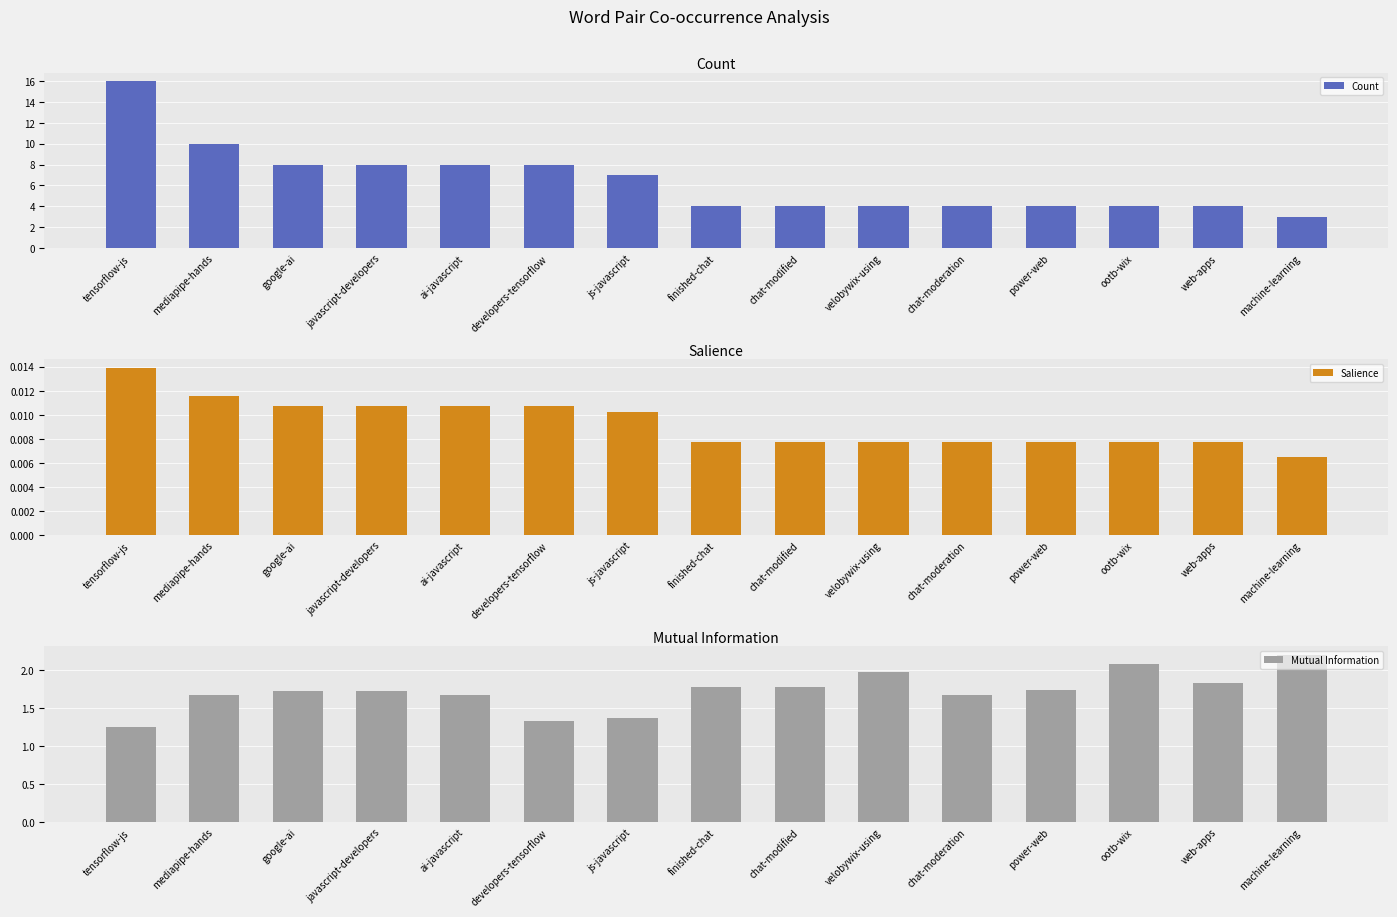

Reading right to left, list all the values displayed in this chart.

Count: 3.0	4.0	4.0	4.0	4.0	4.0	4.0	4.0	7.0	8.0	8.0	8.0	8.0	10.0	16.0
Salience: 0.0	0.0	0.0	0.0	0.0	0.0	0.0	0.0	0.0	0.0	0.0	0.0	0.0	0.0	0.0
Mutual Information: 2.2	1.8	2.1	1.7	1.7	2.0	1.8	1.8	1.4	1.3	1.7	1.7	1.7	1.7	1.2